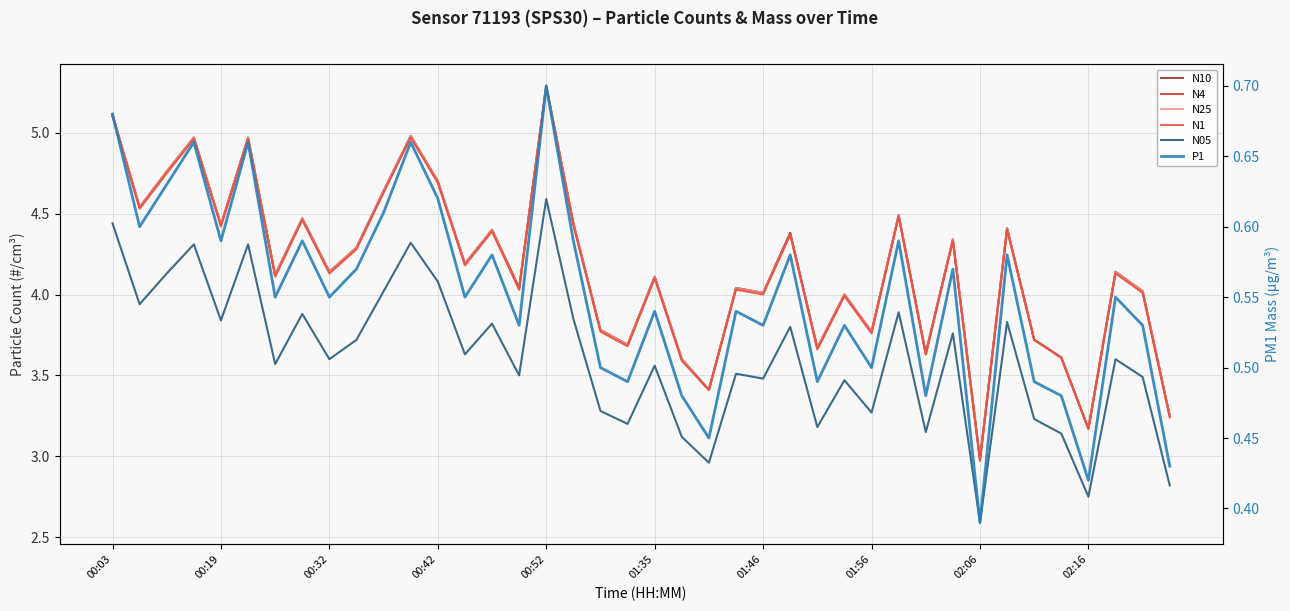

True or false: N05 has more than 2 points higher than both neighbors.

True